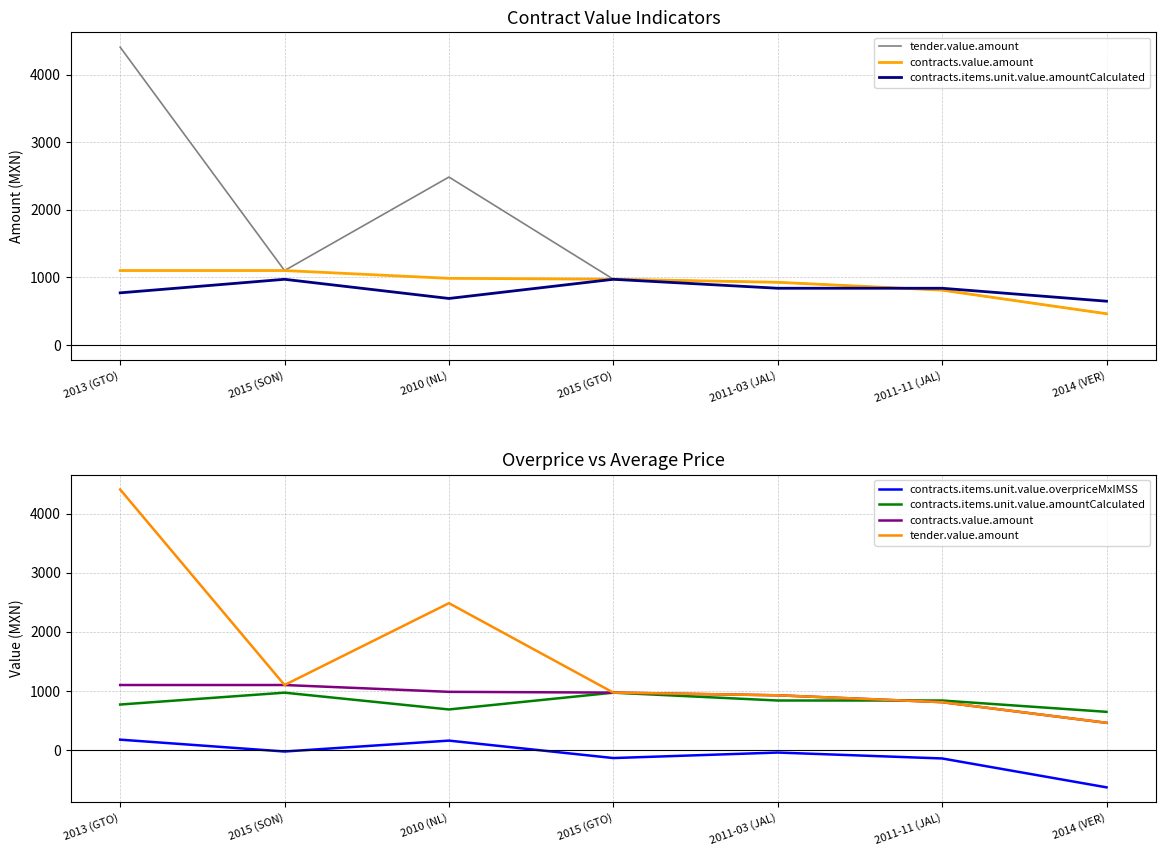

What is the greatest value displayed?

4408.0